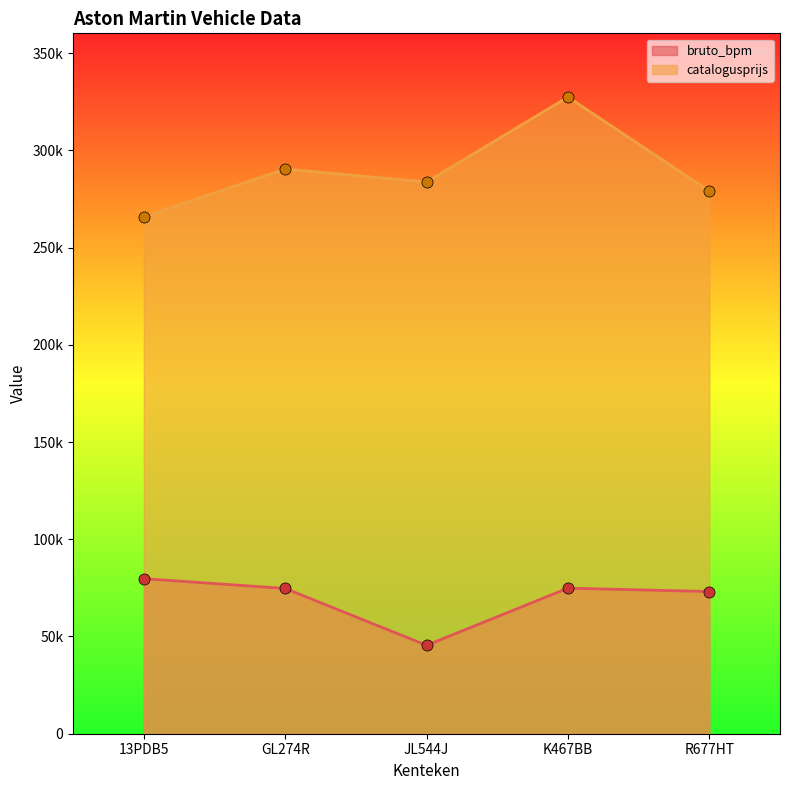

What is the minimum value for catalogusprijs?

265689